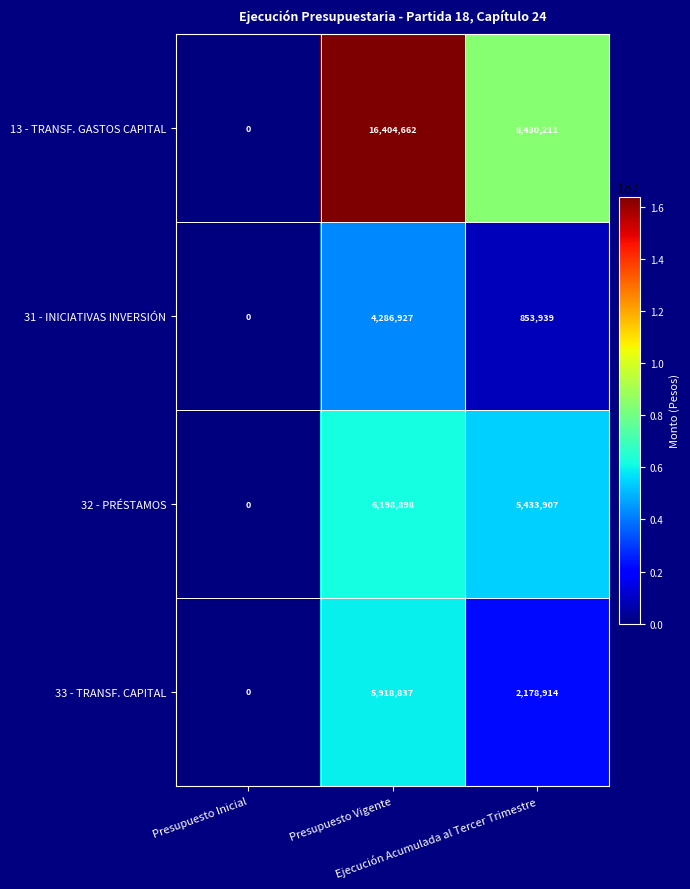

What is the average value of the 31 - INICIATIVAS INVERSIÓN series?

1713622